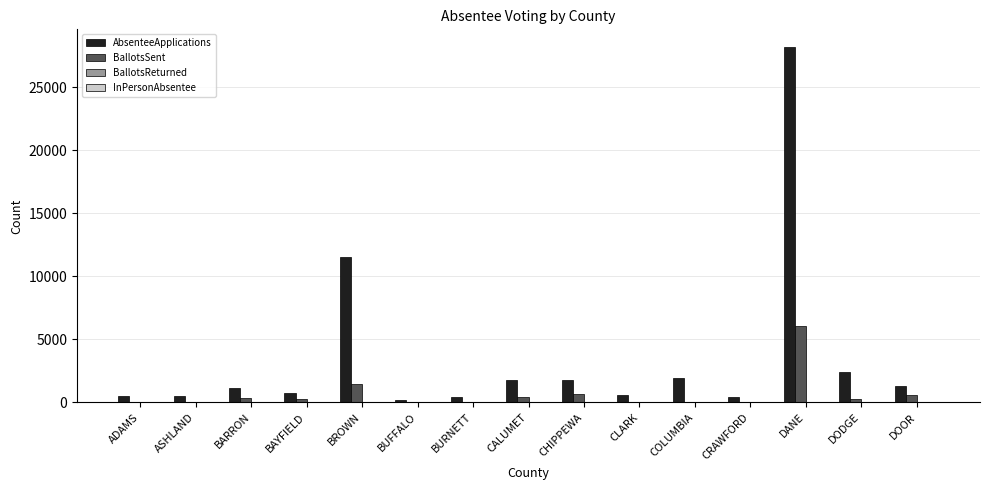

At which category does the chart reach its peak across all series?

DANE